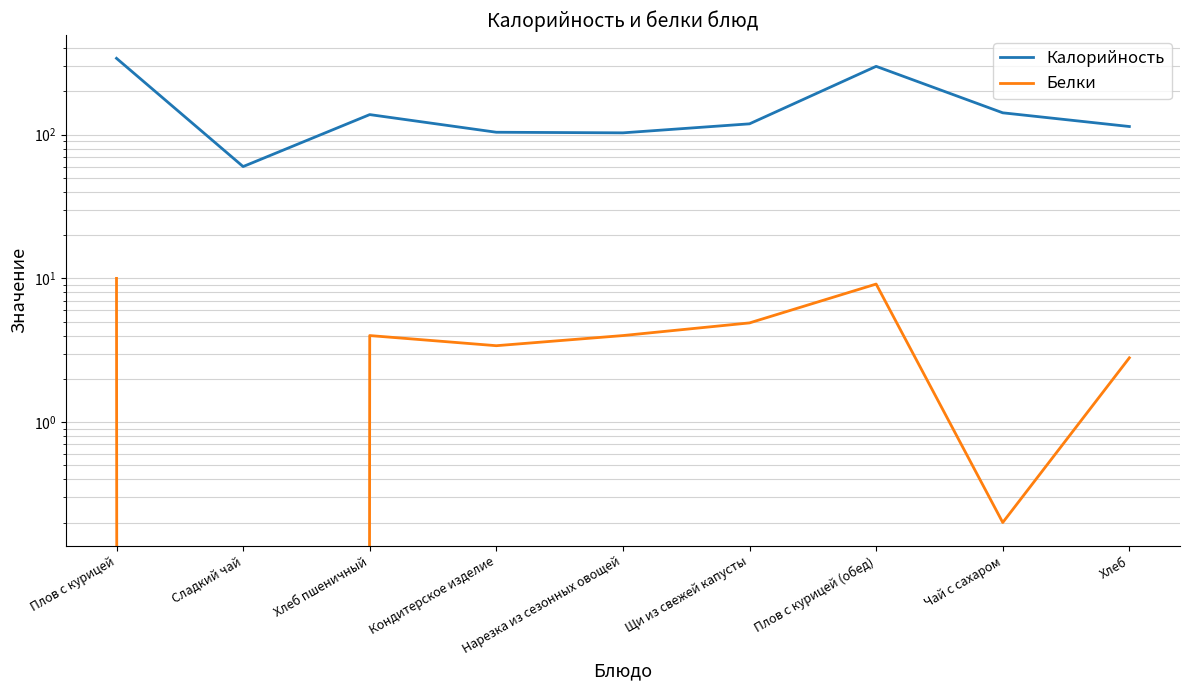

The Белки series shows -3.6 at Сладкий чай. True or false?

False